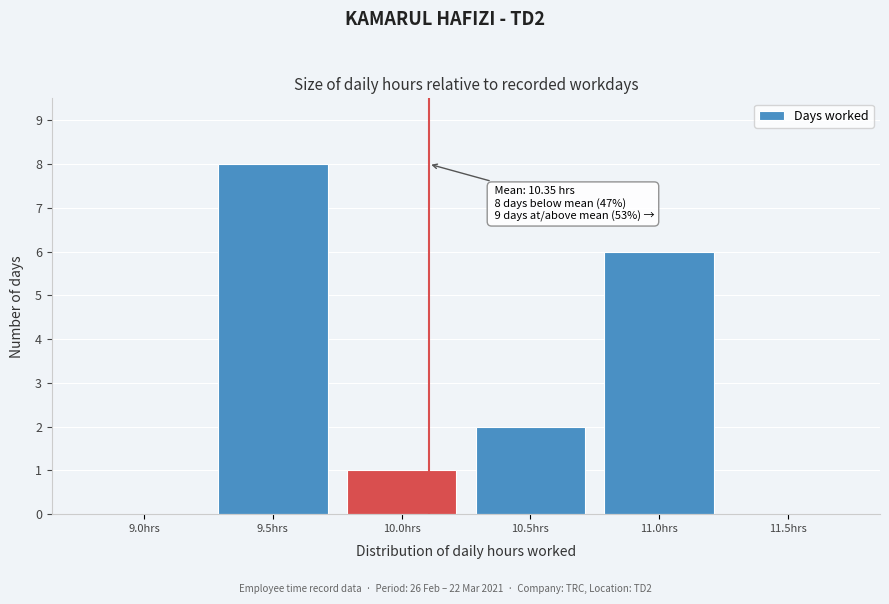

Reading left to right, what are all the values shown in this chart?

9.0hrs=0	9.5hrs=8	10.0hrs=1	10.5hrs=2	11.0hrs=6	11.5hrs=0